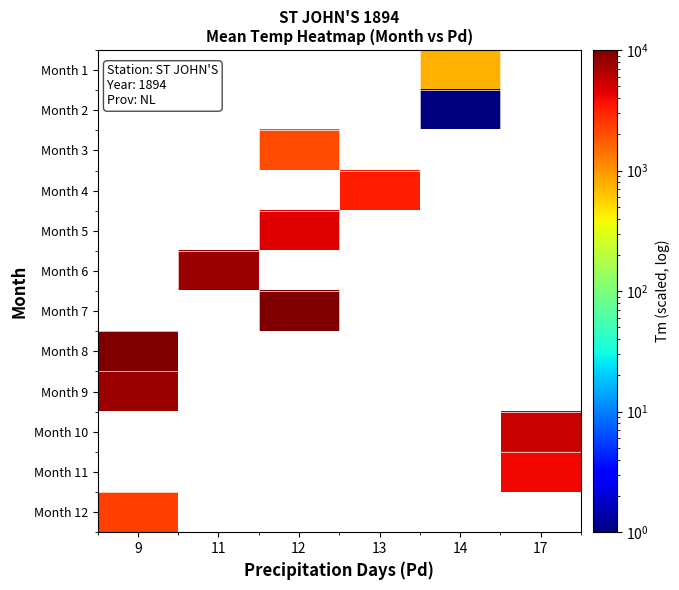

Which label corresponds to the smallest value in the chart?

14